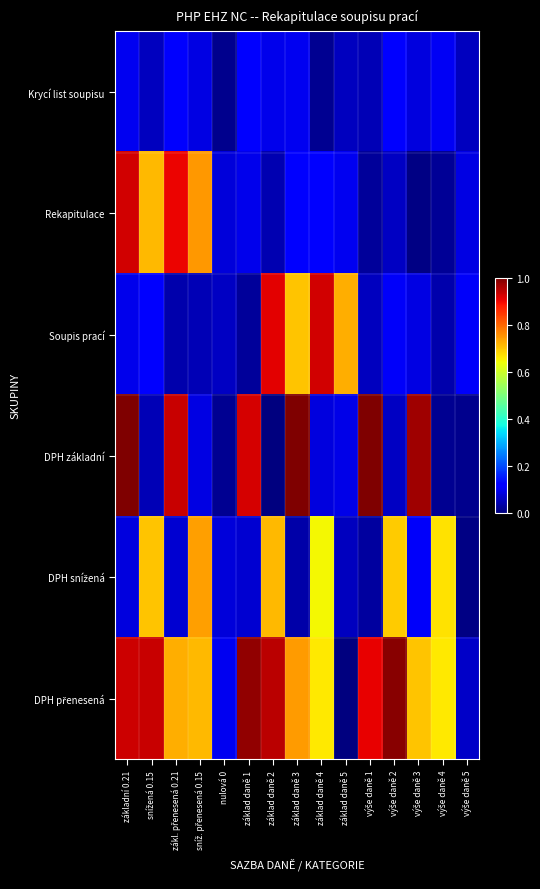

Which series has the largest total across all categories?

DPH přenesená